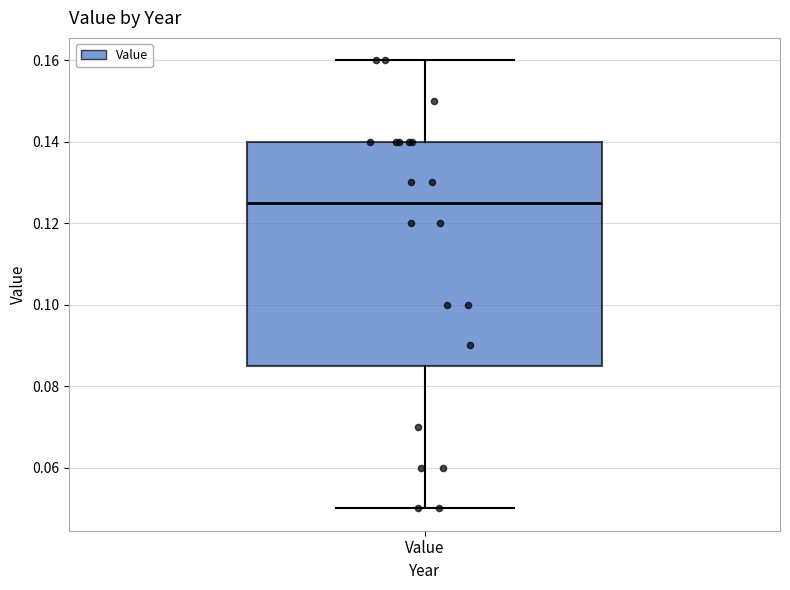

Read this box plot against the y-axis: the position of the median line, the range covered by the box, and the ends of both whiskers. The values are not printed on the chart, so give them approximately, as read against the axis.

median 0.126, box 0.086 to 0.140, whiskers 0.050 to 0.160